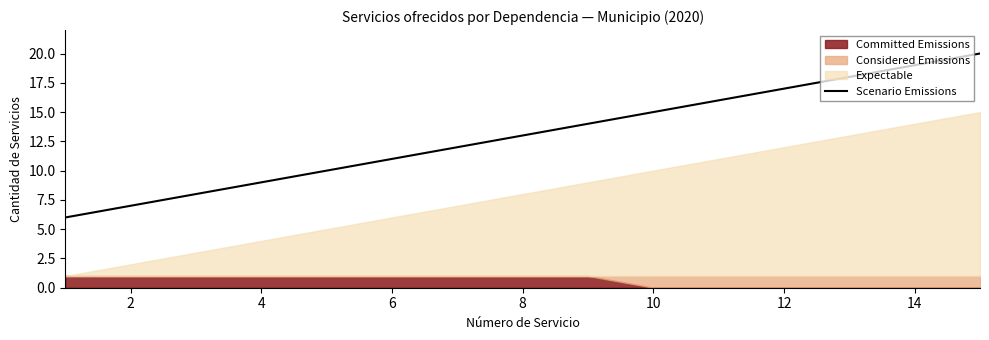

How many data points are less than 13?

7